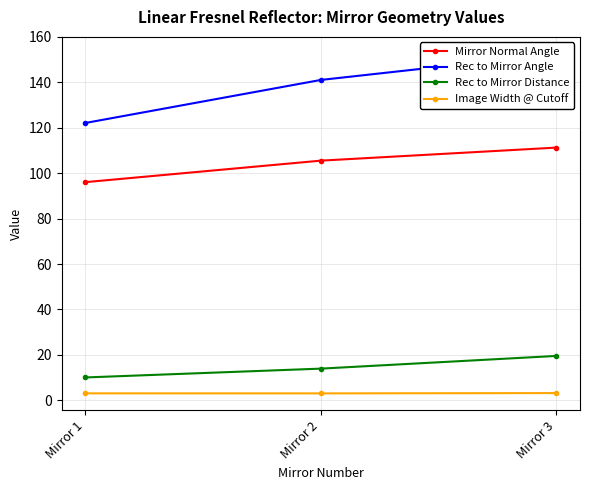

What is the average value of the Rec to Mirror Angle series?

138.6